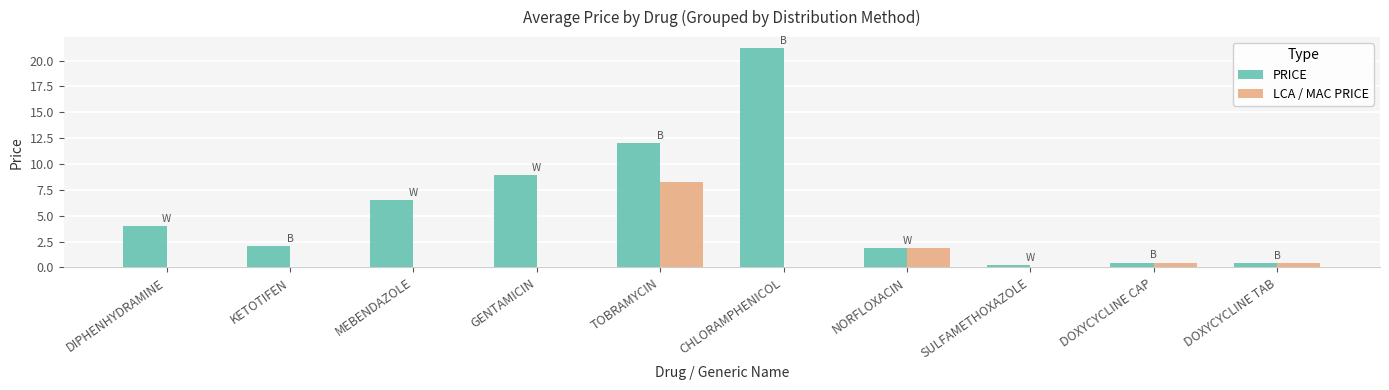

What is the greatest value displayed?

21.2